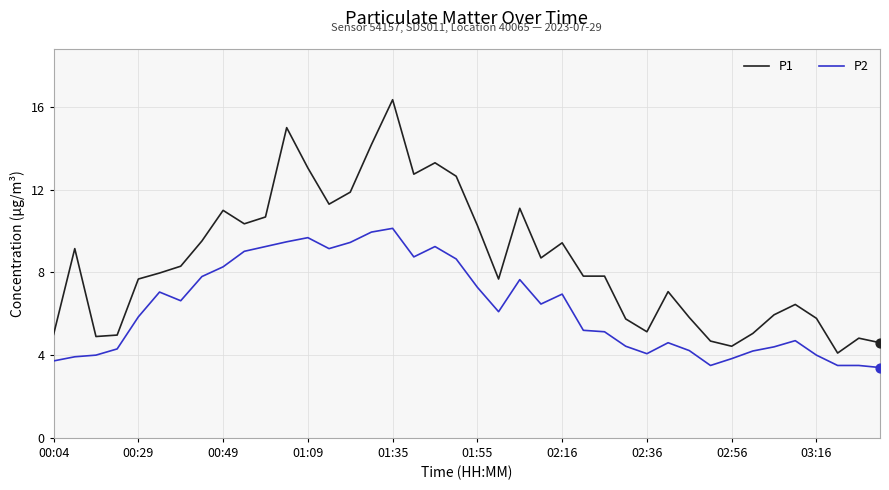

Which series has the largest range (max minus min)?

P1